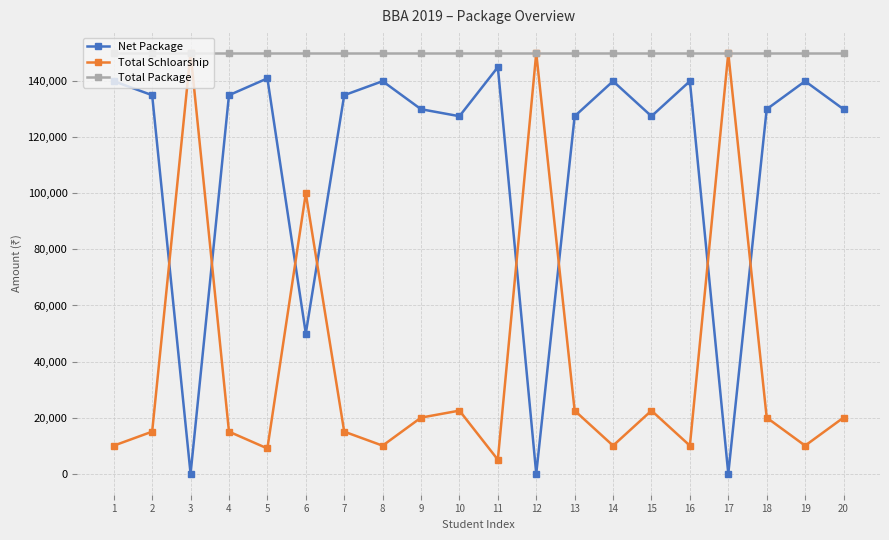

What are all the series names shown in the legend?

Net Package, Total Schloarship, Total Package